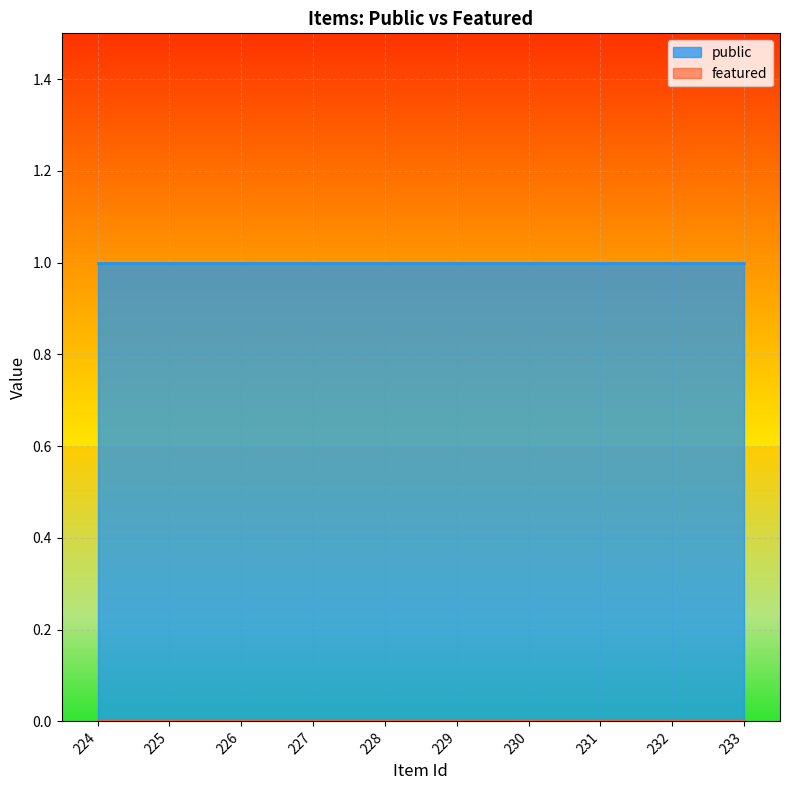

At which category is the sum across all series the highest?

224